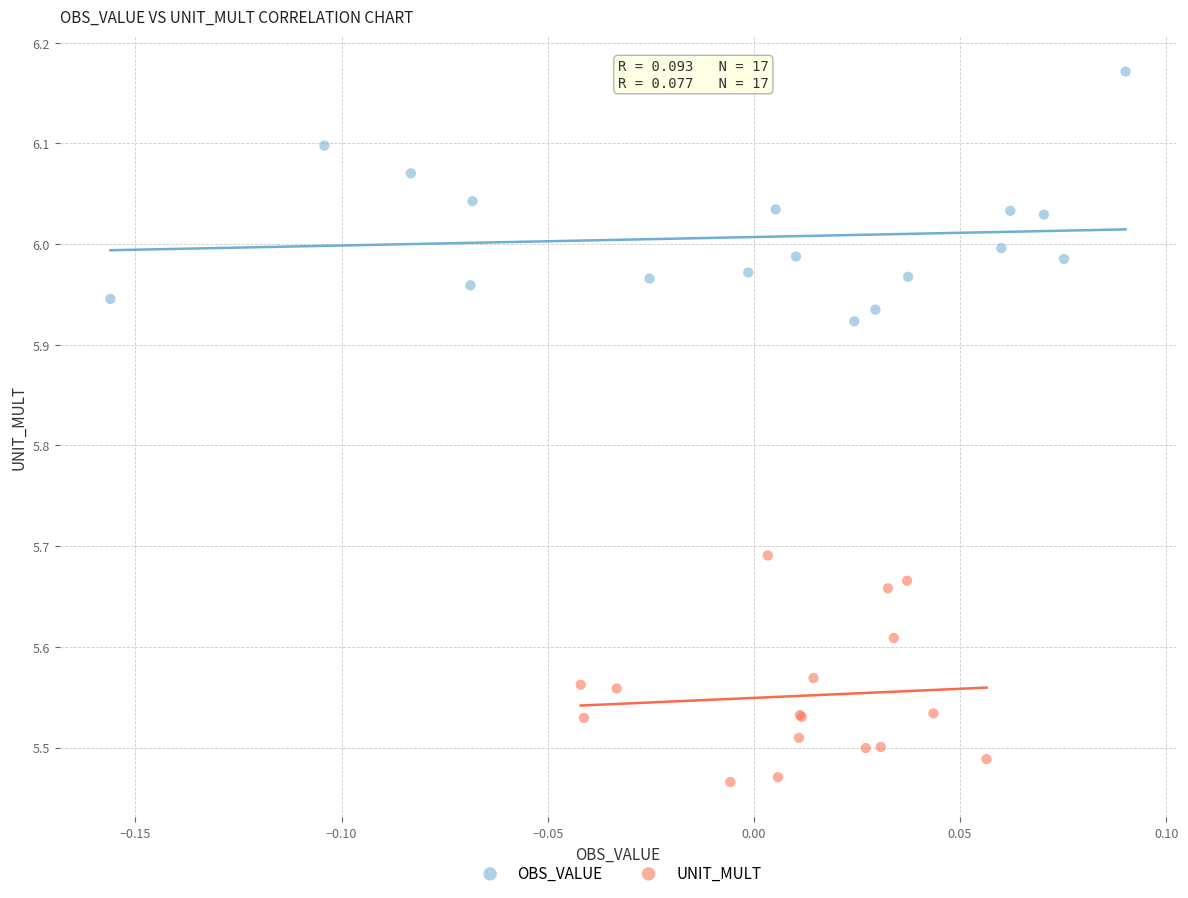

Which series contains the highest Y value?

OBS_VALUE